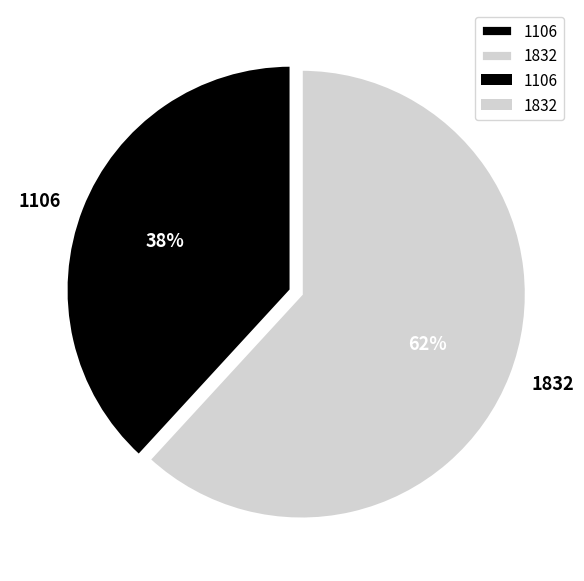

True or false: 1106 accounts for 38% of the total.

True